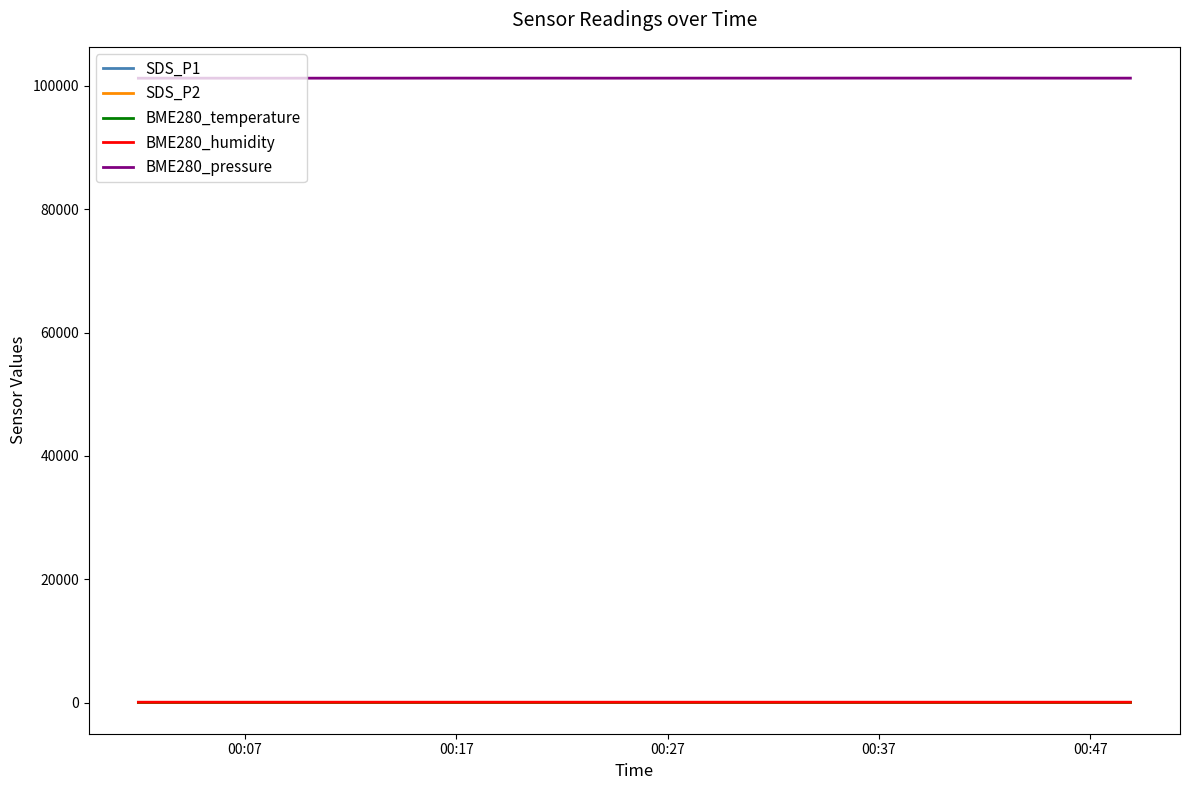

Which series has the widest spread of values?

BME280_pressure